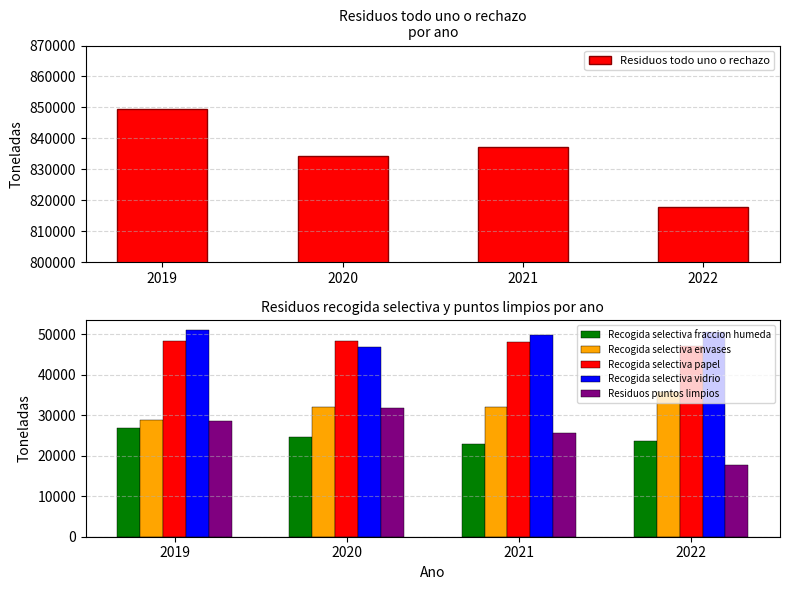

Reading left to right, list all the values displayed in this chart.

Residuos todo uno o rechazo: 849619	834210	837193	817874
Recogida selectiva fraccion humeda: 26870	24589	22818	23691
Recogida selectiva envases: 28890	32015	31945	35637
Recogida selectiva papel: 48289	48280	48080	47060
Recogida selectiva vidrio: 50879	46868	49691	50447
Residuos puntos limpios: 28627	31800	25636	17673